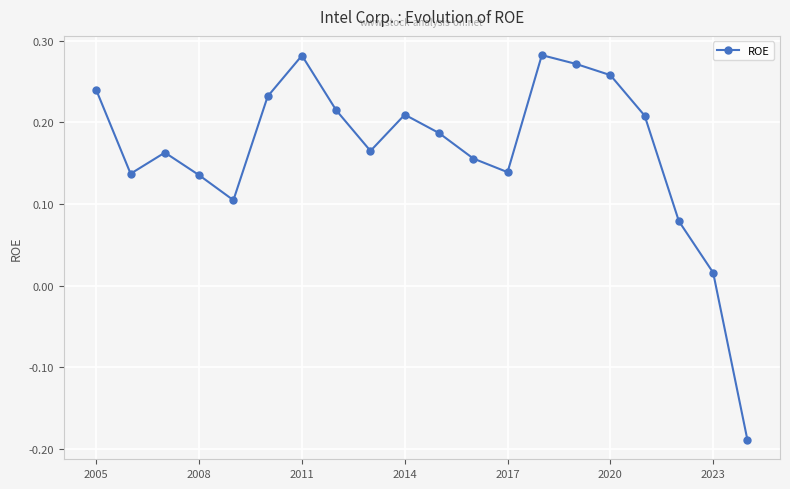

True or false: there are more than 2 points higher than both neighbors.

True